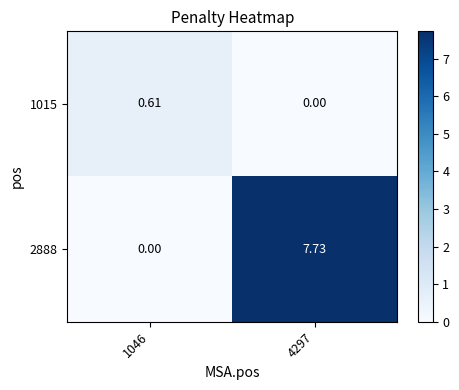

How many series are shown in this chart?

2